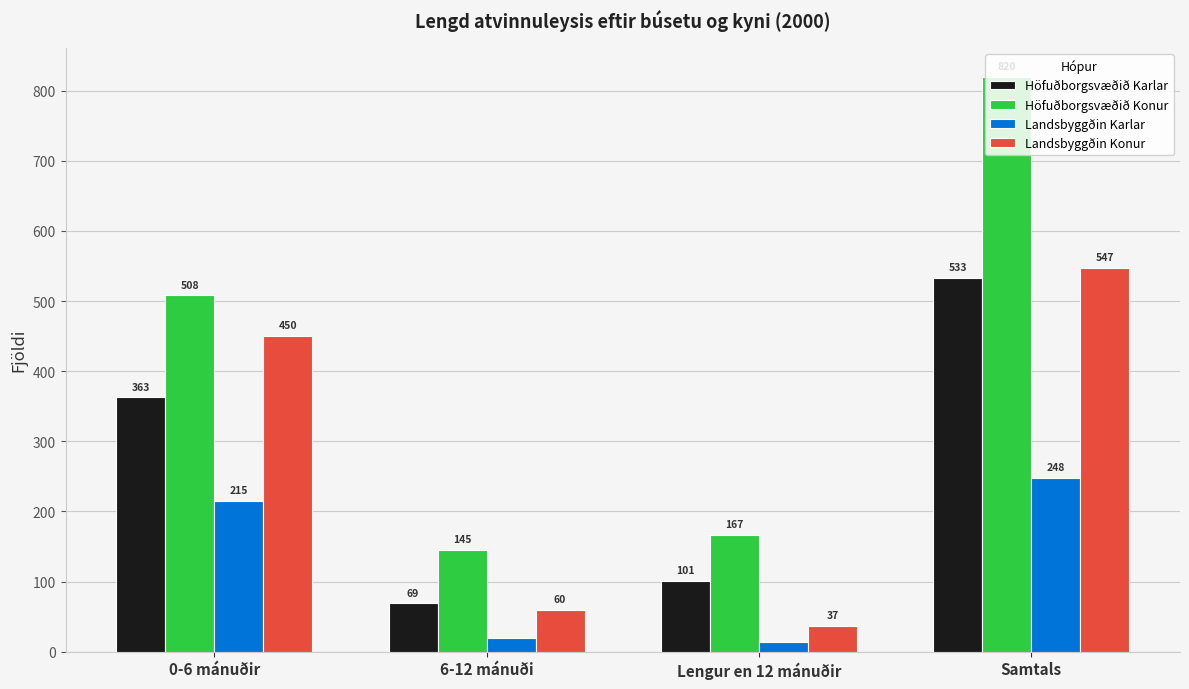

Where is Landsbyggðin Karlar nearest to the value 131?

0-6 mánuðir